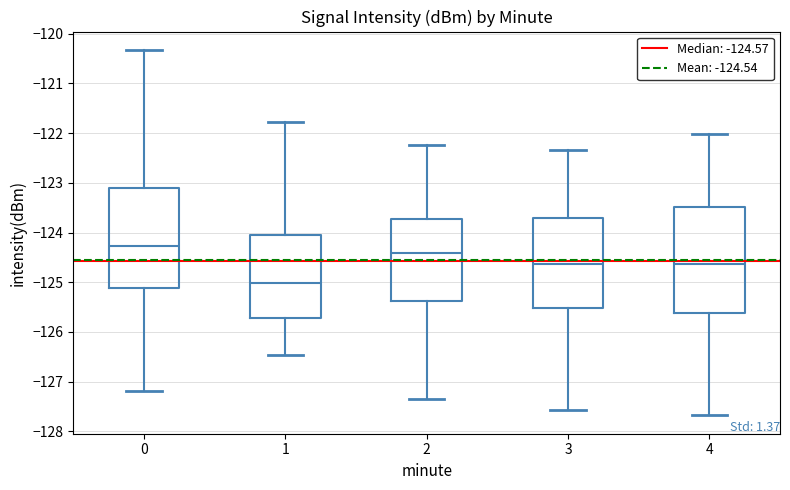

Reading left to right, read every box against the y-axis: the position of its median line, the range the box covers, and the ends of its whiskers. The values are not printed on the chart, so give them approximately, as read against the axis.

0: median -124.3, box -125.1 to -123.1, whiskers -127.2 to -120.3
1: median -125.0, box -125.7 to -124.0, whiskers -126.5 to -121.8
2: median -124.4, box -125.4 to -123.7, whiskers -127.3 to -122.2
3: median -124.6, box -125.5 to -123.7, whiskers -127.6 to -122.3
4: median -124.6, box -125.6 to -123.5, whiskers -127.7 to -122.0